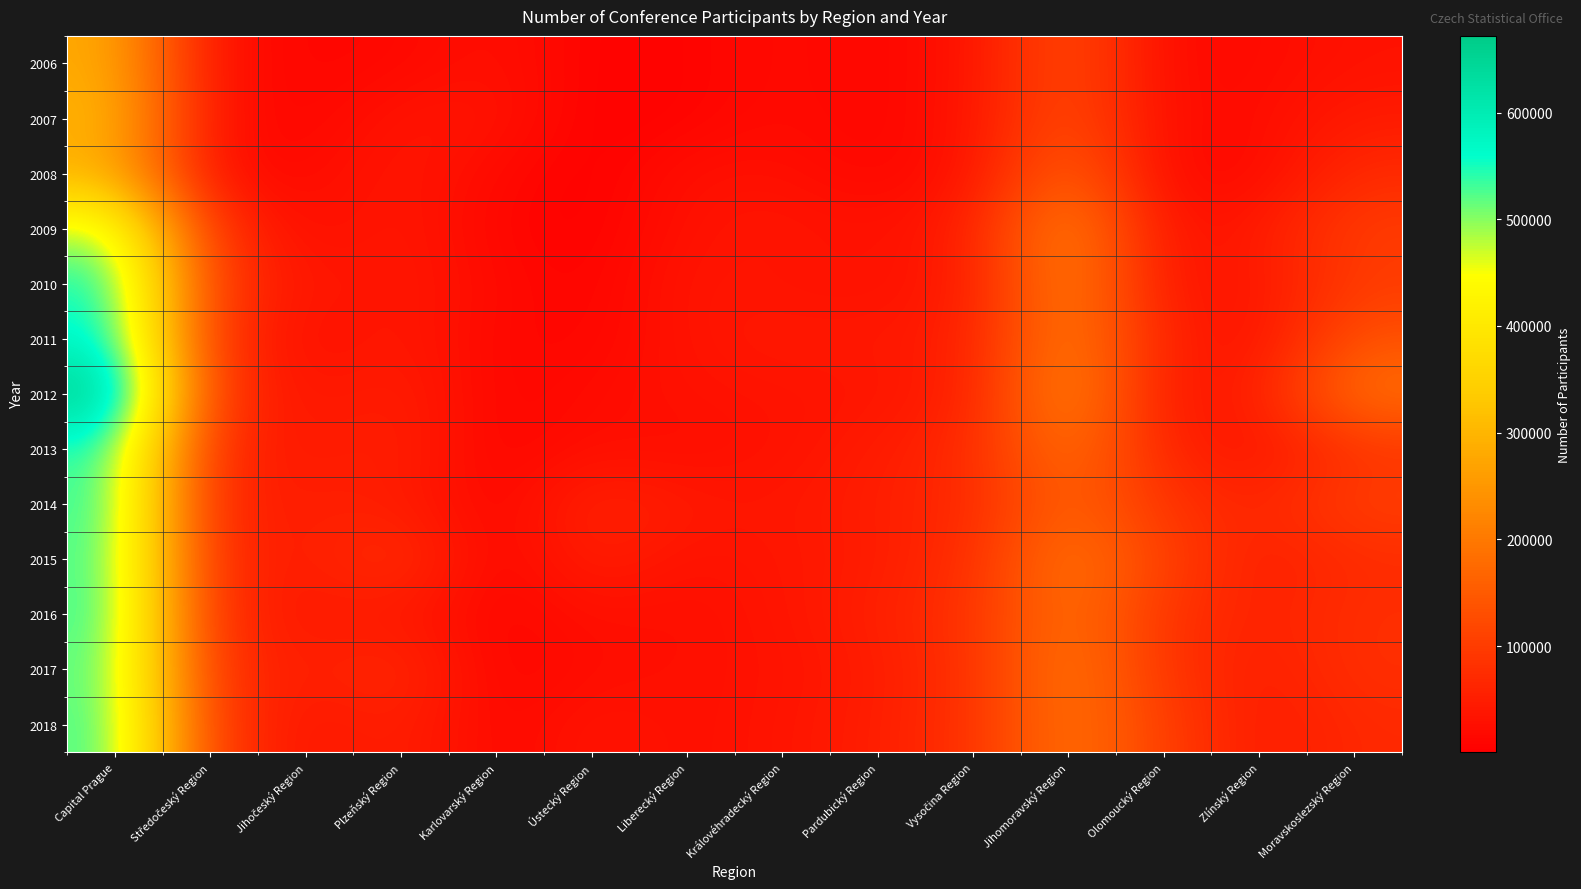

Reading right to left, transcribe all the data shown in this chart.

2006: Moravskoslezský Region=31694	Zlínský Region=19293	Olomoucký Region=18238	Jihomoravský Region=131978	Vysočina Region=31716	Pardubický Region=10066	Královéhradecký Region=20621	Liberecký Region=6663	Ústecký Region=5097	Karlovarský Region=30078	Plzeňský Region=14330	Jihočeský Region=10133	Středočeský Region=27310	Capital Prague=284358
2007: Moravskoslezský Region=45640	Zlínský Region=21645	Olomoucký Region=20470	Jihomoravský Region=131630	Vysočina Region=33671	Pardubický Region=8917	Královéhradecký Region=21647	Liberecký Region=6890	Ústecký Region=2730	Karlovarský Region=34971	Plzeňský Region=35397	Jihočeský Region=9386	Středočeský Region=27310	Capital Prague=302282
2008: Moravskoslezský Region=71501	Zlínský Region=17865	Olomoucký Region=15772	Jihomoravský Region=167696	Vysočina Region=31540	Pardubický Region=11767	Královéhradecký Region=27938	Liberecký Region=28194	Ústecký Region=590	Karlovarský Region=17997	Plzeňský Region=40645	Jihočeský Region=18019	Středočeský Region=21728	Capital Prague=290649
2009: Moravskoslezský Region=100699	Zlínský Region=43880	Olomoucký Region=27692	Jihomoravský Region=227786	Vysočina Region=51411	Pardubický Region=27492	Královéhradecký Region=38534	Liberecký Region=30444	Ústecký Region=3707	Karlovarský Region=11069	Plzeňský Region=43205	Jihočeský Region=20659	Středočeský Region=81524	Capital Prague=484807
2010: Moravskoslezský Region=98337	Zlínský Region=37045	Olomoucký Region=35445	Jihomoravský Region=222603	Vysočina Region=45181	Pardubický Region=29178	Královéhradecký Region=32725	Liberecký Region=38450	Ústecký Region=5886	Karlovarský Region=18072	Plzeňský Region=43321	Jihočeský Region=32785	Středočeský Region=94909	Capital Prague=561350
2011: Moravskoslezský Region=135478	Zlínský Region=27235	Olomoucký Region=53716	Jihomoravský Region=214021	Vysočina Region=53557	Pardubický Region=39255	Královéhradecký Region=43568	Liberecký Region=34218	Ústecký Region=10518	Karlovarský Region=13125	Plzeňský Region=44552	Jihočeský Region=23400	Středočeský Region=80519	Capital Prague=577297
2012: Moravskoslezský Region=189059	Zlínský Region=48232	Olomoucký Region=36196	Jihomoravský Region=237044	Vysočina Region=51688	Pardubický Region=35414	Královéhradecký Region=32711	Liberecký Region=30193	Ústecký Region=20654	Karlovarský Region=10144	Plzeňský Region=53251	Jihočeský Region=32640	Středočeský Region=86559	Capital Prague=671812
2013: Moravskoslezský Region=85675	Zlínský Region=31314	Olomoucký Region=58062	Jihomoravský Region=192625	Vysočina Region=70188	Pardubický Region=45778	Královéhradecký Region=32034	Liberecký Region=21401	Ústecký Region=27358	Karlovarský Region=7649	Plzeňský Region=56261	Jihočeský Region=40905	Středočeský Region=63579	Capital Prague=549225
2014: Moravskoslezský Region=105047	Zlínský Region=60301	Olomoucký Region=84607	Jihomoravský Region=168309	Vysočina Region=67391	Pardubický Region=51477	Královéhradecký Region=36905	Liberecký Region=43232	Ústecký Region=62001	Karlovarský Region=8941	Plzeňský Region=49992	Jihočeský Region=51109	Středočeský Region=54592	Capital Prague=544847
2015: Moravskoslezský Region=72895	Zlínský Region=47851	Olomoucký Region=106730	Jihomoravský Region=200427	Vysočina Region=75189	Pardubický Region=46253	Královéhradecký Region=37649	Liberecký Region=29310	Ústecký Region=55151	Karlovarský Region=6442	Plzeňský Region=83274	Jihočeský Region=45011	Středočeský Region=65283	Capital Prague=536432
2016: Moravskoslezský Region=78601	Zlínský Region=54303	Olomoucký Region=85096	Jihomoravský Region=191907	Vysočina Region=83190	Pardubický Region=53205	Královéhradecký Region=35826	Liberecký Region=23996	Ústecký Region=28266	Karlovarský Region=10291	Plzeňský Region=43171	Jihočeský Region=42408	Středočeský Region=66419	Capital Prague=542081
2017: Moravskoslezský Region=79509	Zlínský Region=47285	Olomoucký Region=85473	Jihomoravský Region=202090	Vysočina Region=79219	Pardubický Region=46959	Královéhradecký Region=31865	Liberecký Region=26982	Ústecký Region=23521	Karlovarský Region=8556	Plzeňský Region=71904	Jihočeský Region=46819	Středočeský Region=78639	Capital Prague=528574
2018: Moravskoslezský Region=68980	Zlínský Region=43335	Olomoucký Region=102802	Jihomoravský Region=195734	Vysočina Region=80925	Pardubický Region=49860	Královéhradecký Region=35324	Liberecký Region=25314	Ústecký Region=37585	Karlovarský Region=12053	Plzeňský Region=56871	Jihočeský Region=34951	Středočeský Region=90276	Capital Prague=536232